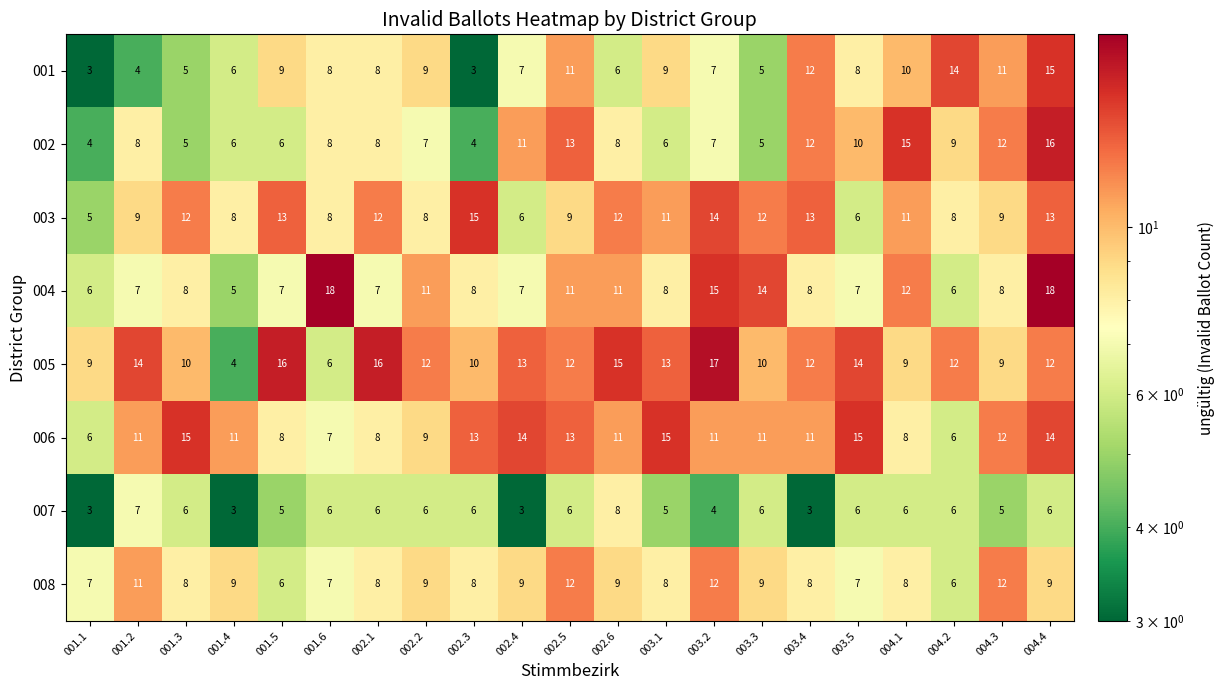

Where does the 007 series first go above 6?

001.2